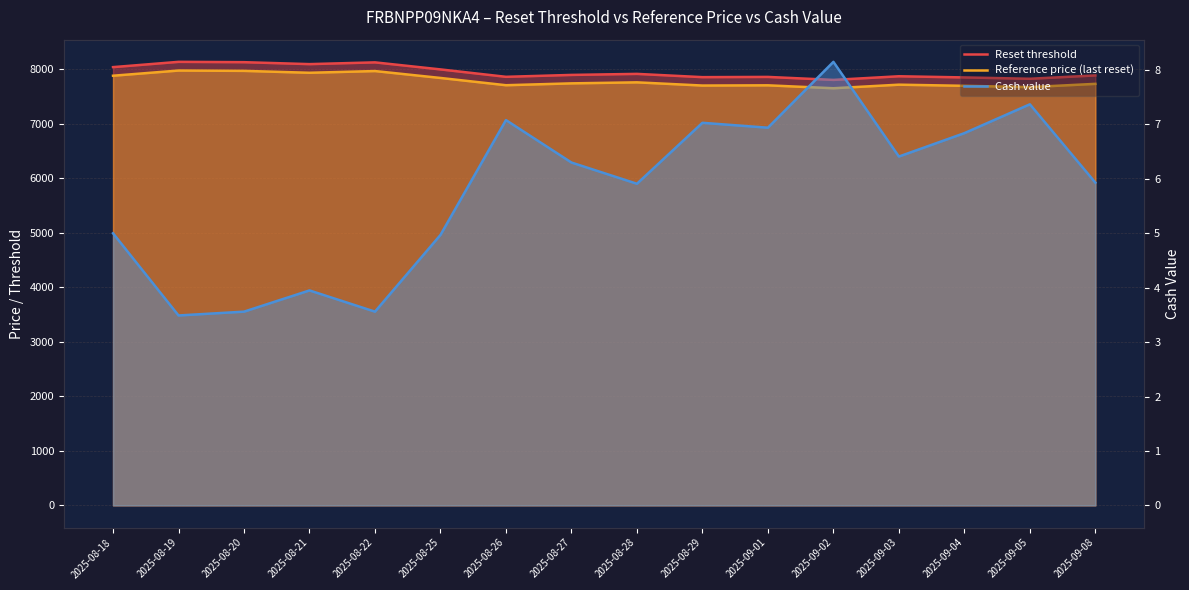

Count the number of data series in this chart.

3